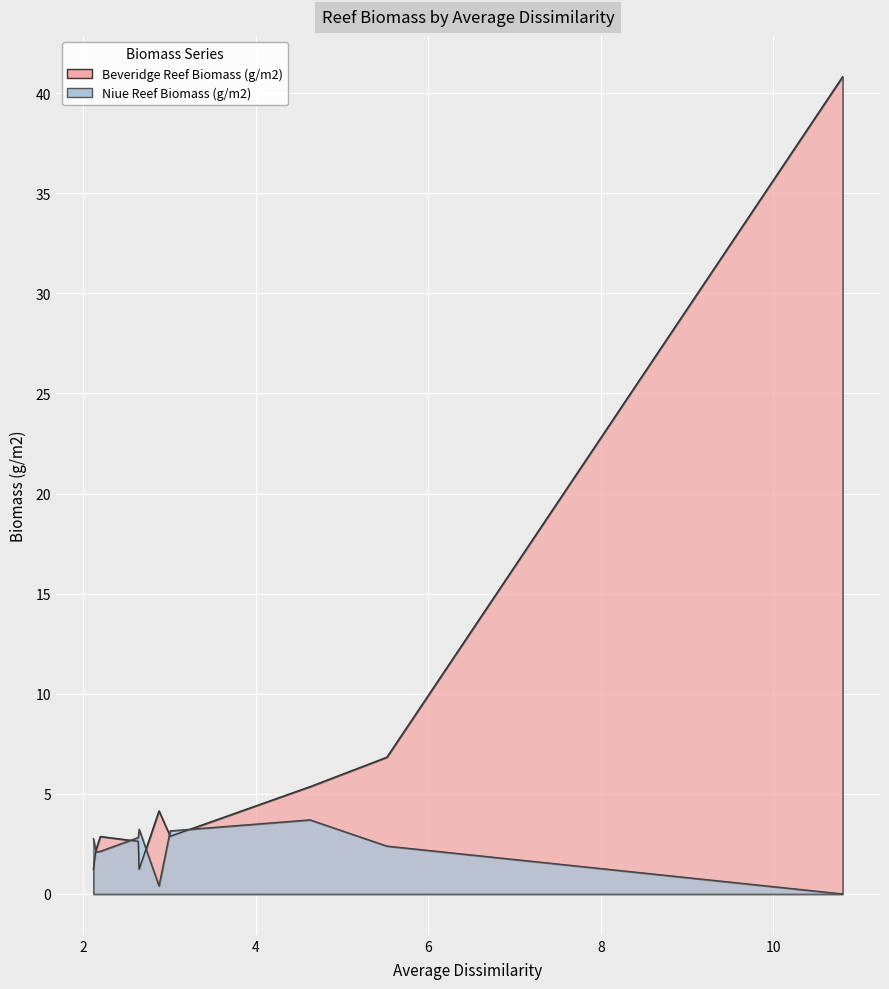

What is the value of the Beveridge Reef Biomass (g/m2) point at the 5th from the left?

4.2